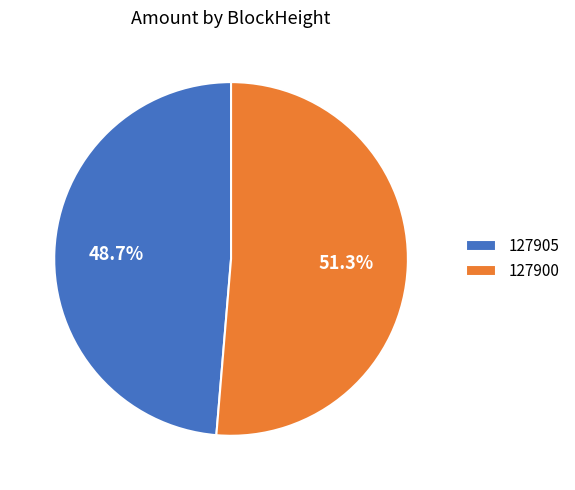

What is the smallest slice in the pie chart?

127905